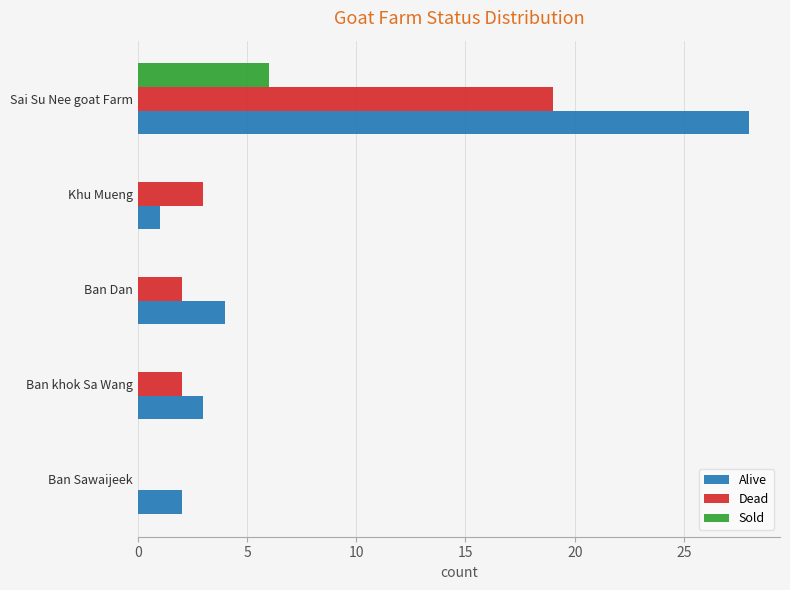

How many series are shown in this chart?

3